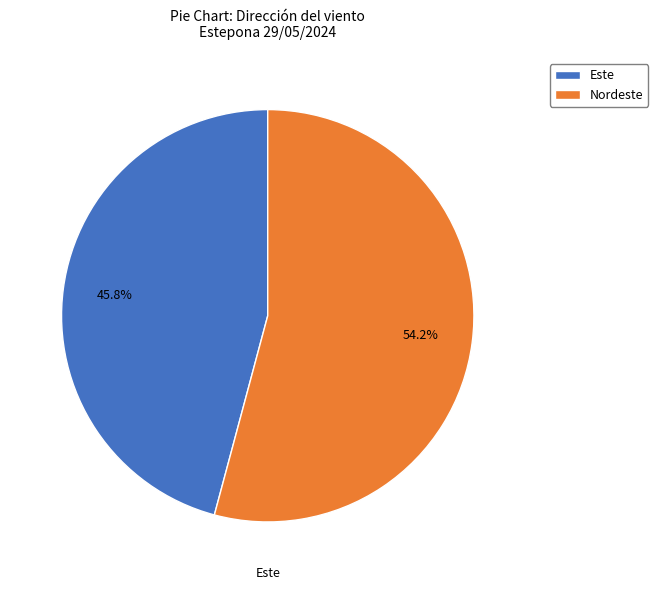

Between Nordeste and Este, which is larger?

Nordeste